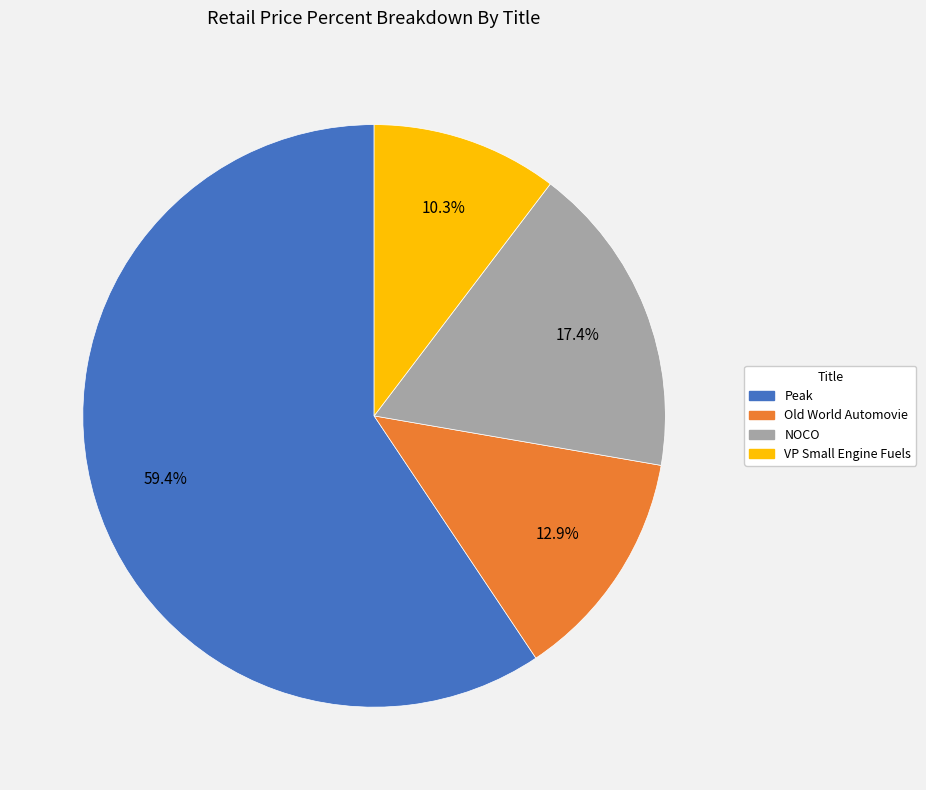

To the nearest percent, what is the difference between the NOCO and Peak slice percentages?

42%